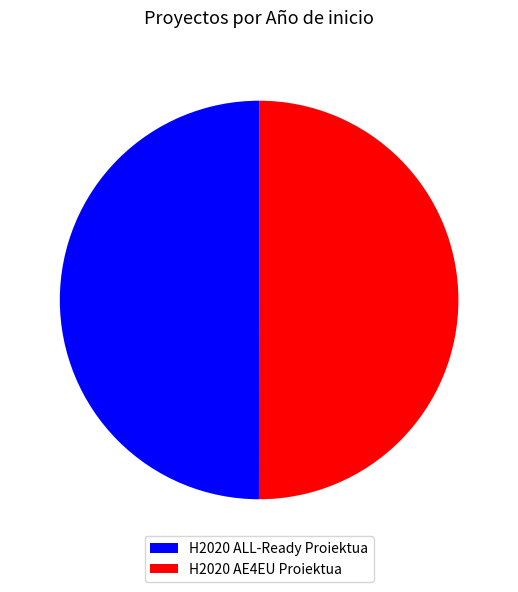

Approximately how many times larger is the value at H2020 ALL-Ready Proiektua compared to H2020 AE4EU Proiektua?

1.0